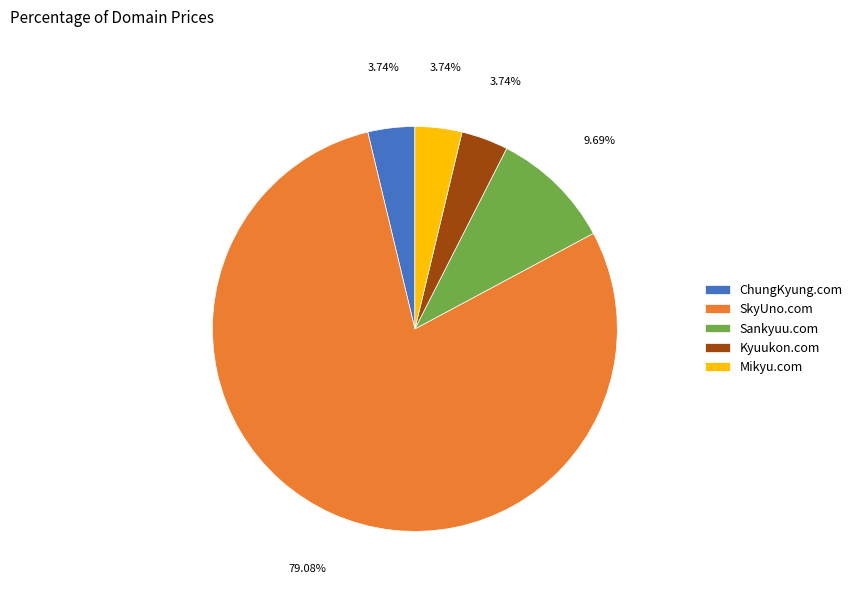

What is the ratio of the value at Sankyuu.com to the value at ChungKyung.com?

2.6